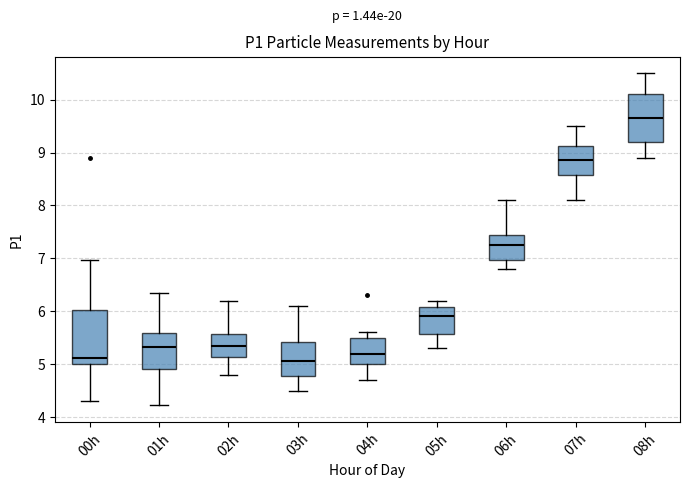

Which box has the highest median line?

08h